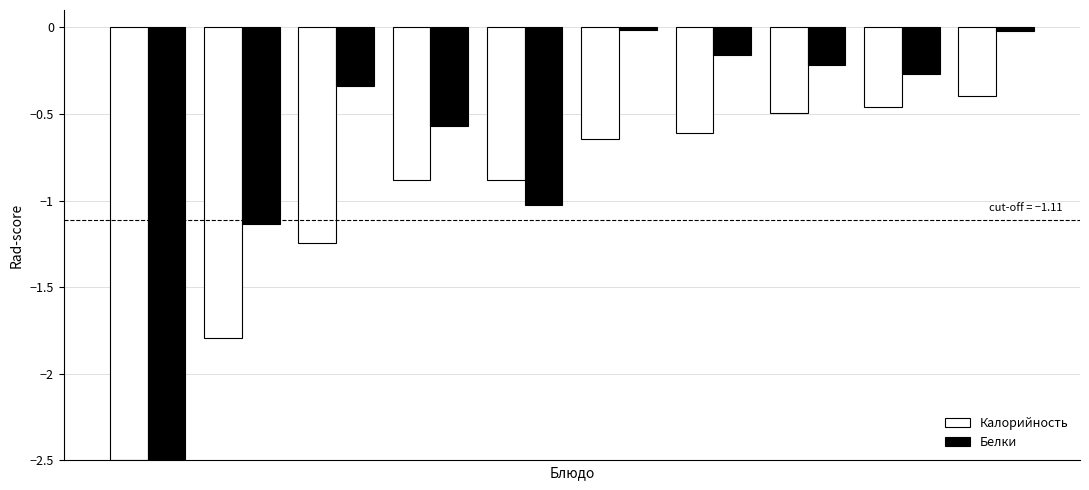

What is the difference between the second highest and minimum values in the Белки series?

2.5